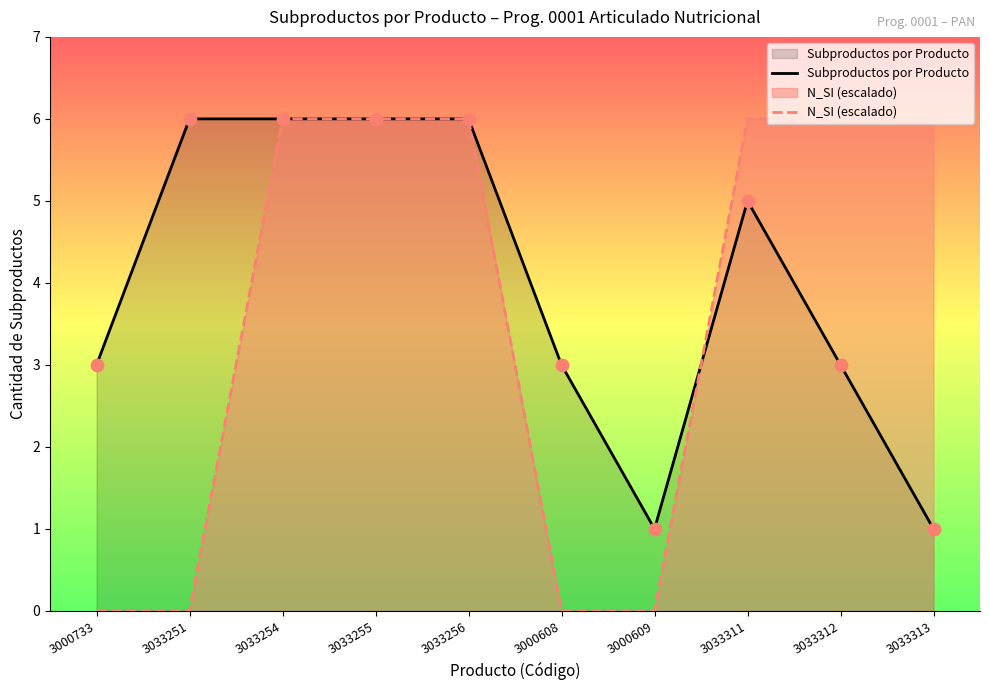

What are all the series names shown in the legend?

Subproductos por Producto, N_SI (escalado)